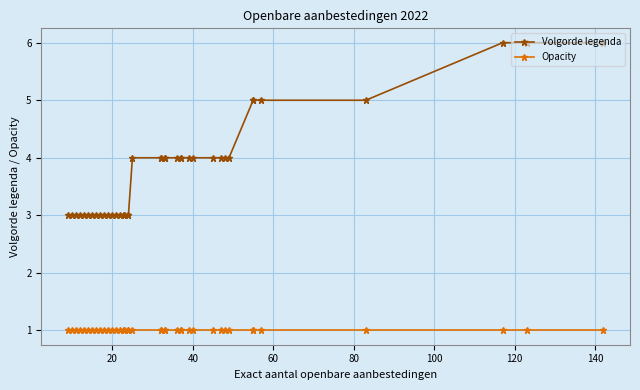

True or false: Opacity and Volgorde legenda intersect in this chart.

False